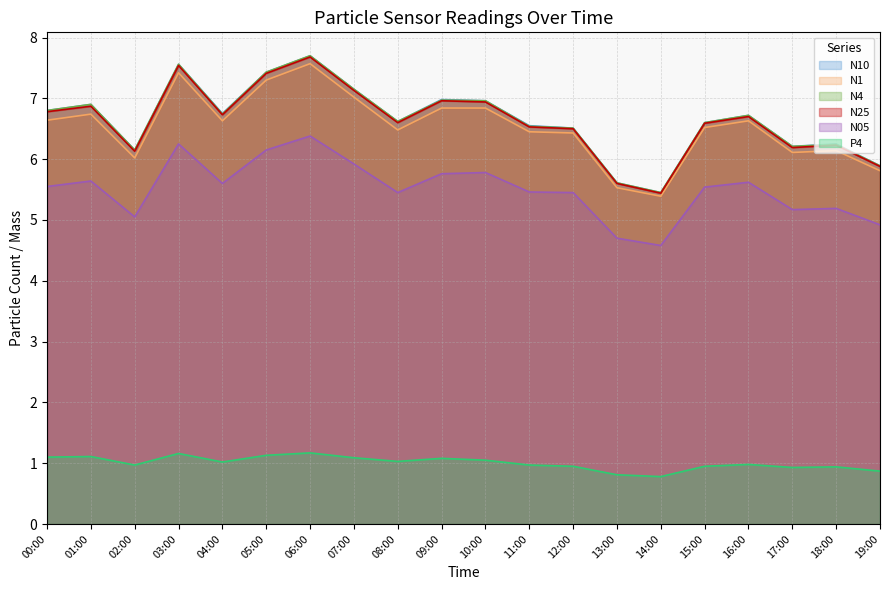

List the series in order of their peak value, highest first.

N10, N4, N25, N1, N05, P4